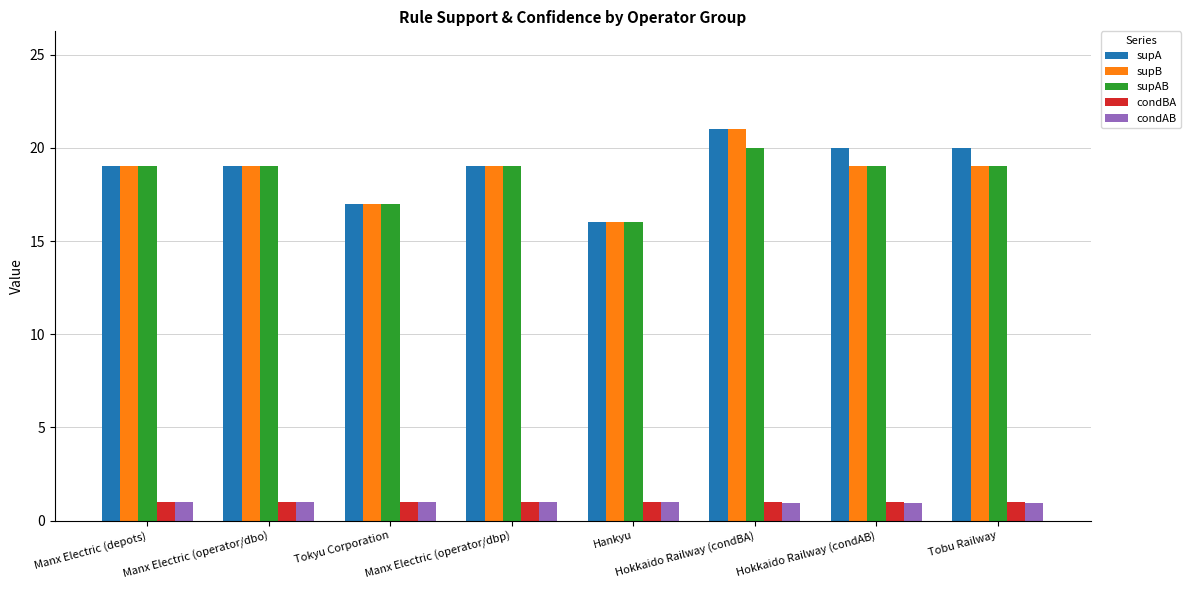

What is the sum of all condBA values?

8.0